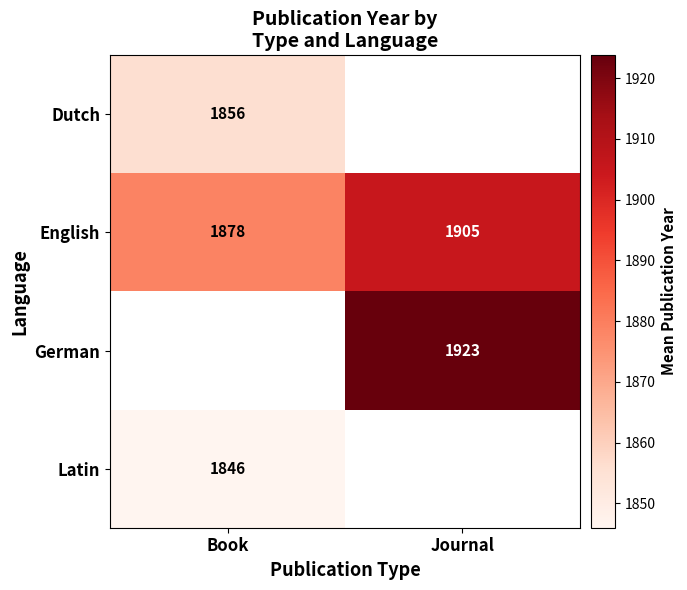

Read the English value at Book.

1878